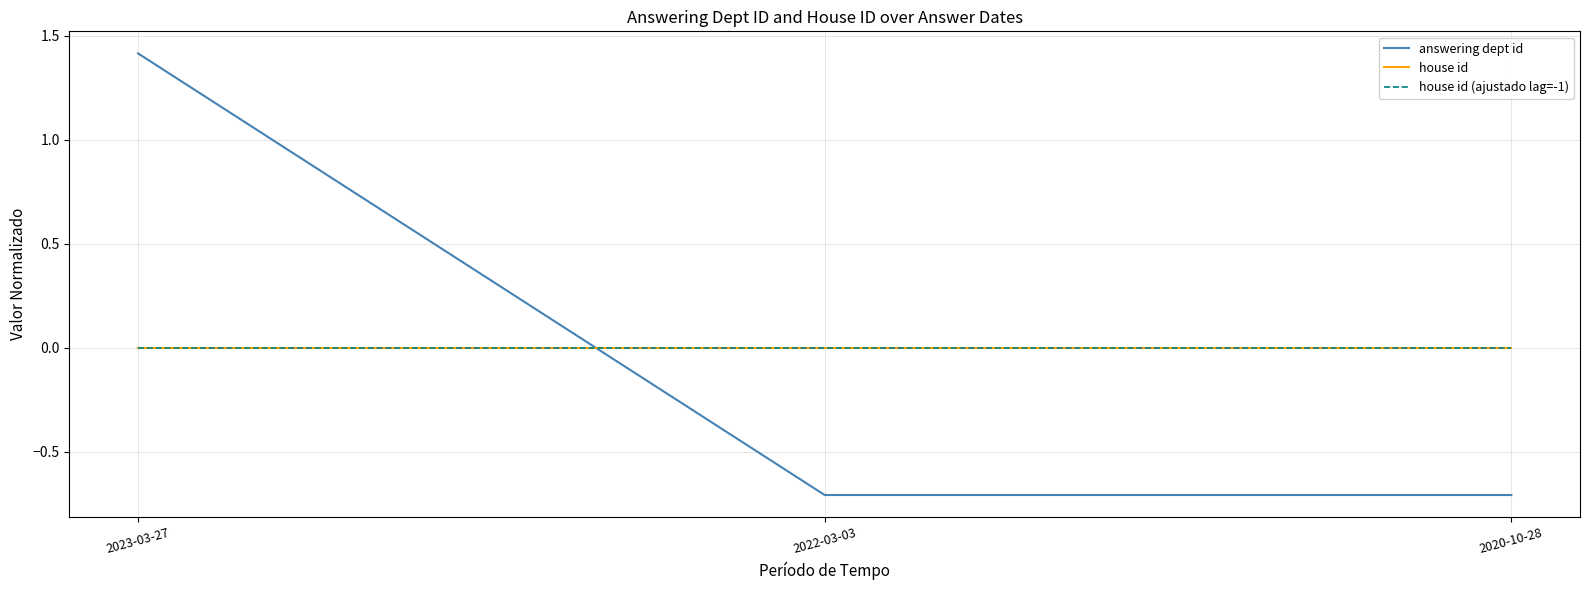

Reading left to right, what are all the values shown in this chart?

answering dept id: 1.4	-0.7	-0.7
house id: 0.0	0.0	0.0
house id (ajustado lag=-1): 0.0	0.0	0.0